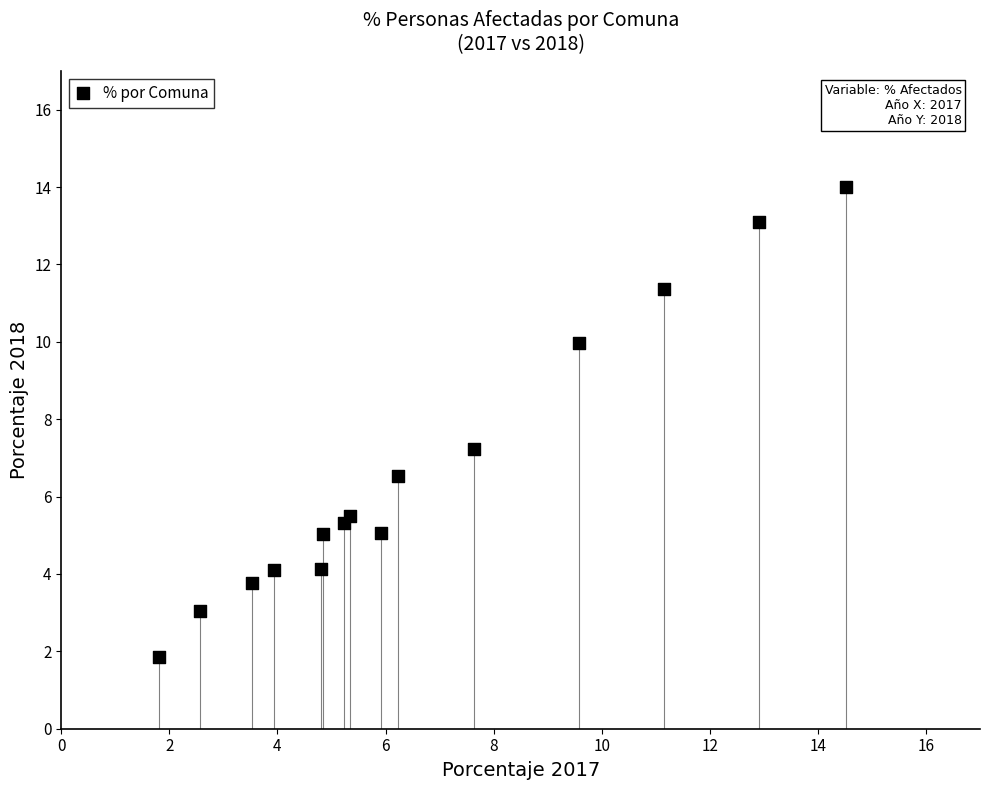

What Y value in the scatter plot is closest to 7?

7.2